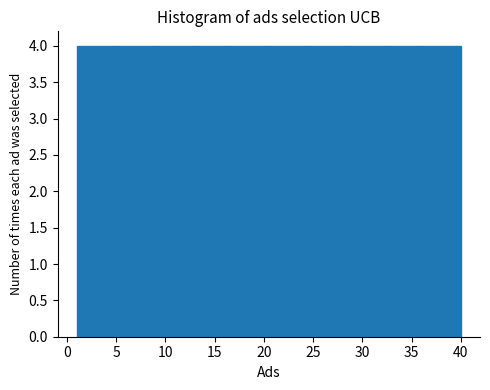

Reading left to right, list every bar in this chart as the range it spans on the x-axis followed by its height. Neither the bar edges nor the heights are printed on the chart, so give them approximately, as read against the axes.

1.0 to 4.9: 4
4.9 to 8.8: 4
8.8 to 12.7: 4
12.7 to 16.6: 4
16.6 to 20.5: 4
20.5 to 24.4: 4
24.4 to 28.3: 4
28.3 to 32.2: 4
32.2 to 36.1: 4
36.1 to 40.0: 4